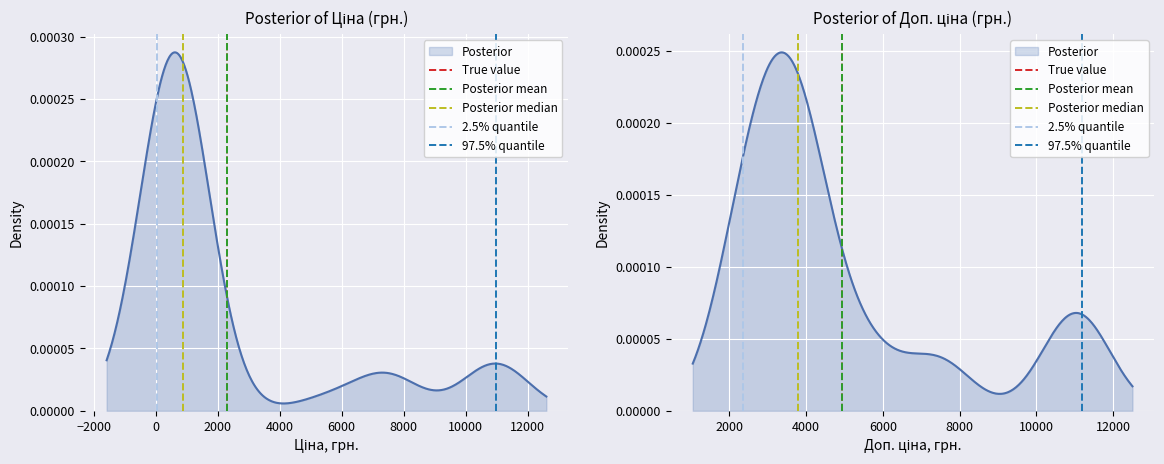

How many lines are shown in the chart?

5